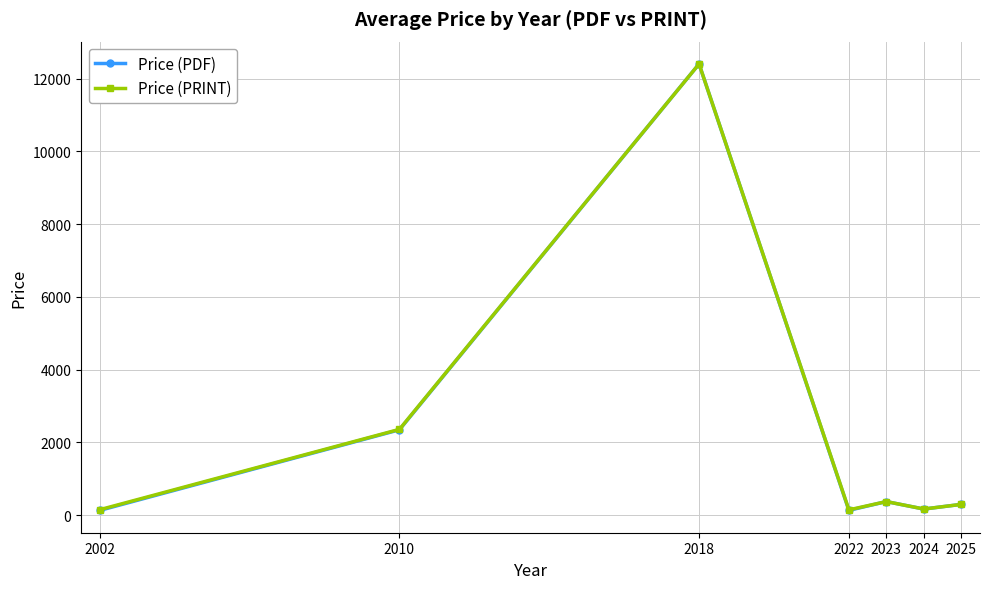

How many distinct data groups are displayed?

2